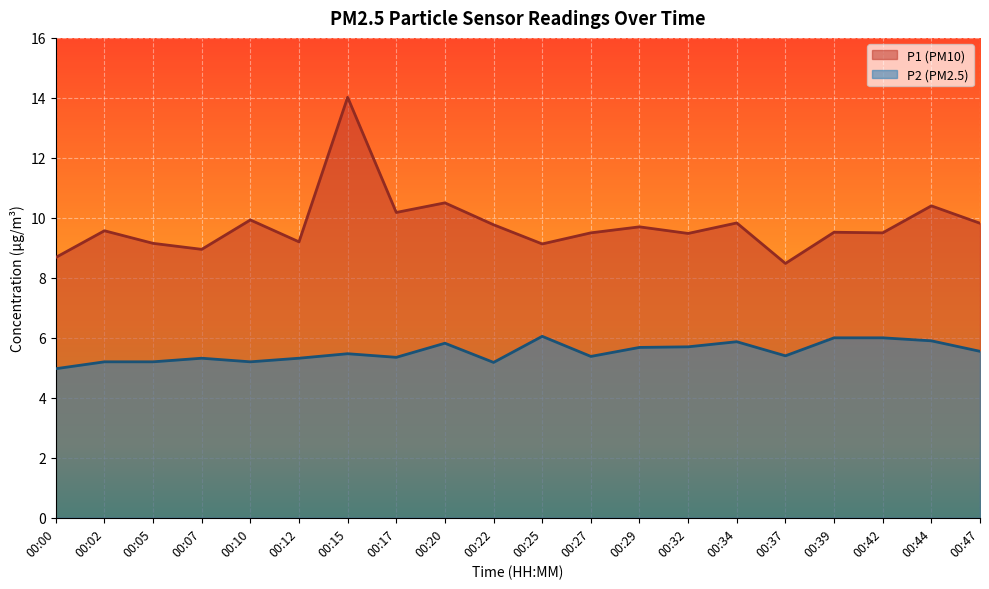

At which category does the chart reach its peak across all series?

00:15